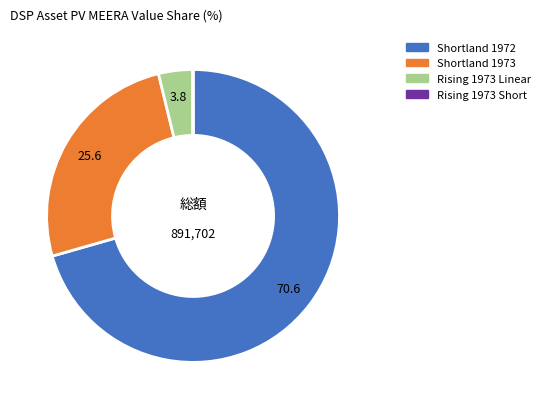

Does Shortland 1973 account for over 50% of the chart?

No